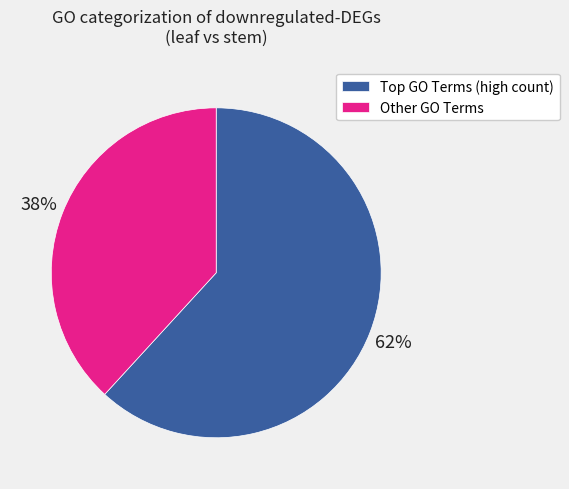

Is it true that Other GO Terms is 38% of the pie?

True